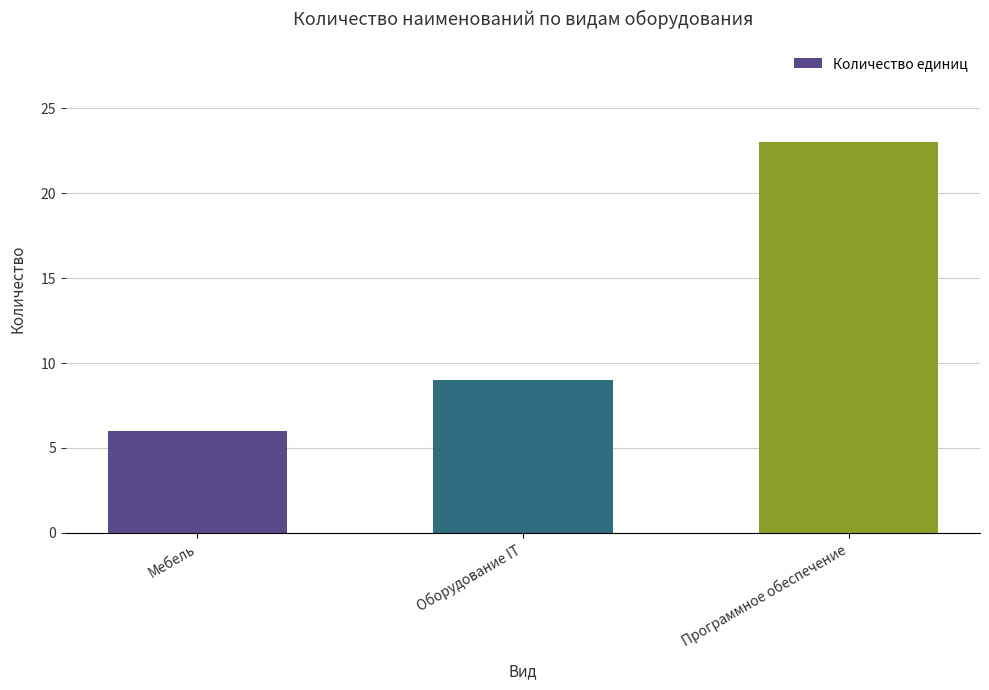

What is the difference between the maximum and minimum values?

17